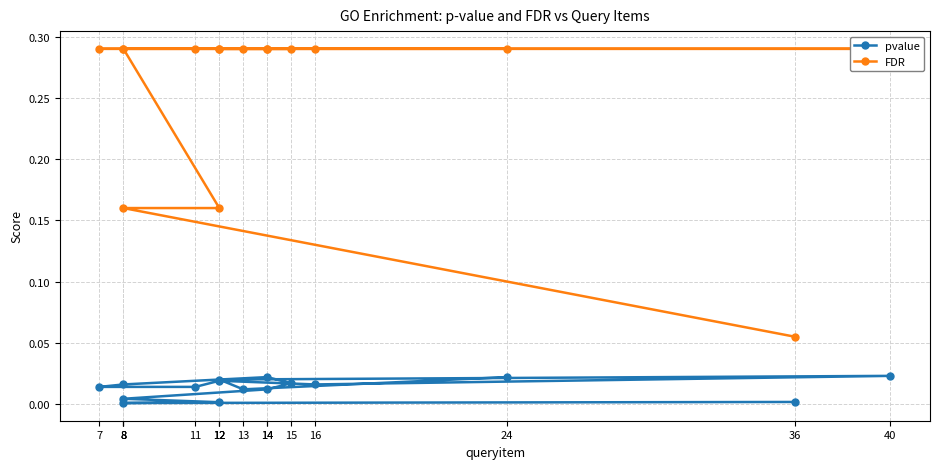

How many interior local valleys does the pvalue series have?

3